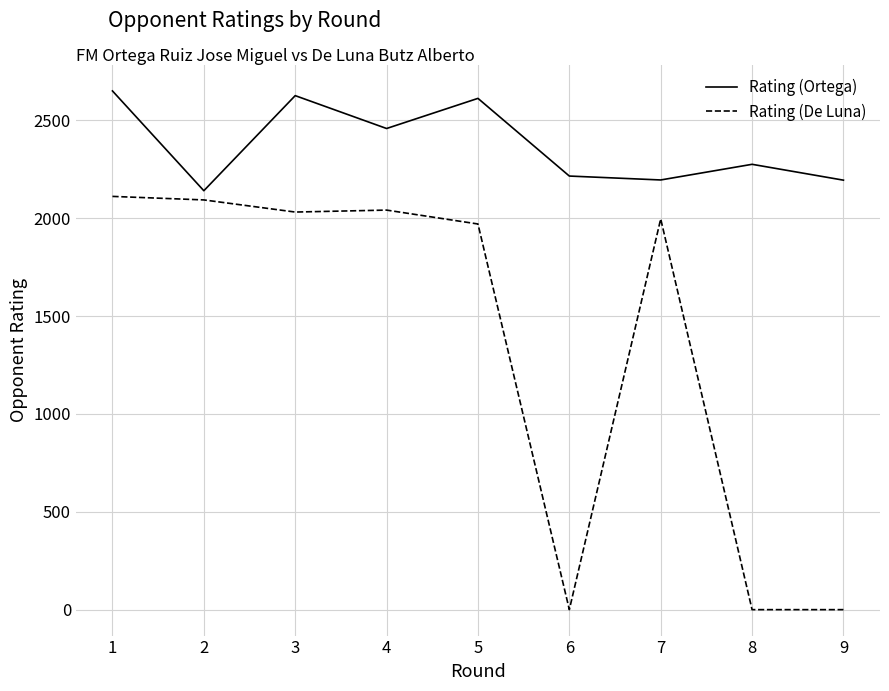

What is the difference between the maximum and minimum values in the Rating (Ortega) series?

510